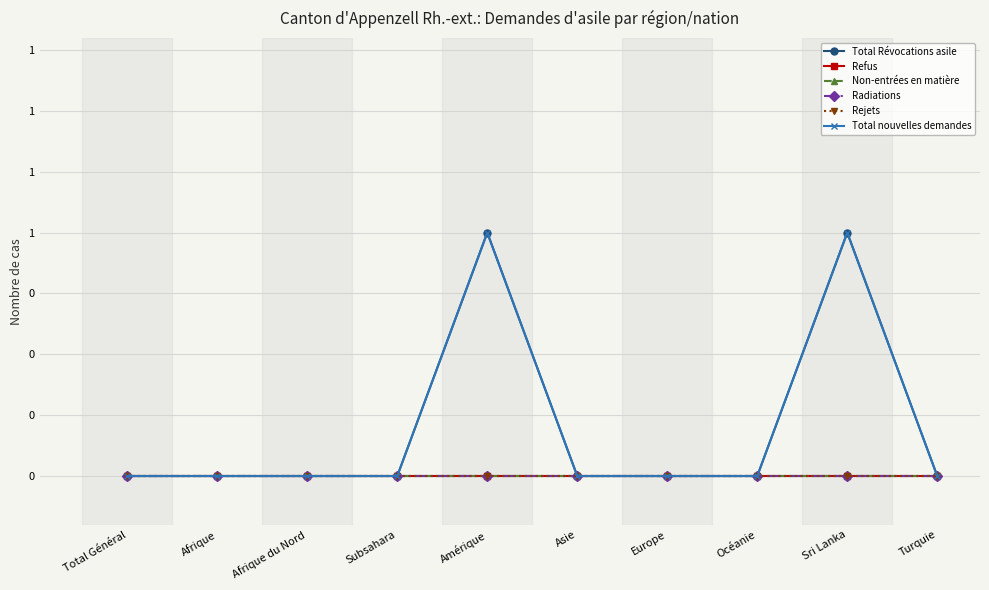

True or false: Non-entrées en matière and Rejets intersect in this chart.

False